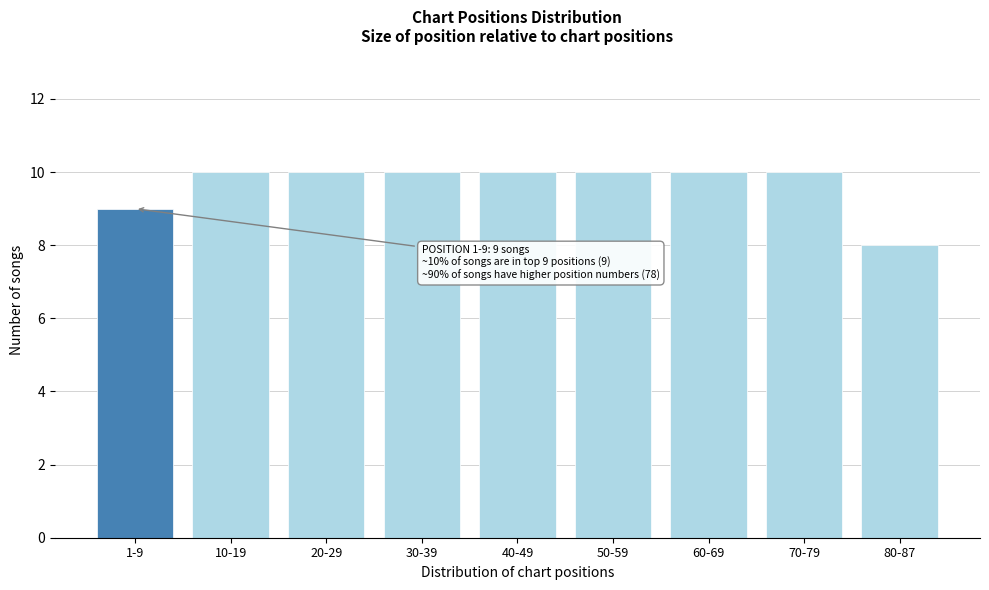

Reading right to left, transcribe all the data shown in this chart.

80-87=8	70-79=10	60-69=10	50-59=10	40-49=10	30-39=10	20-29=10	10-19=10	1-9=9